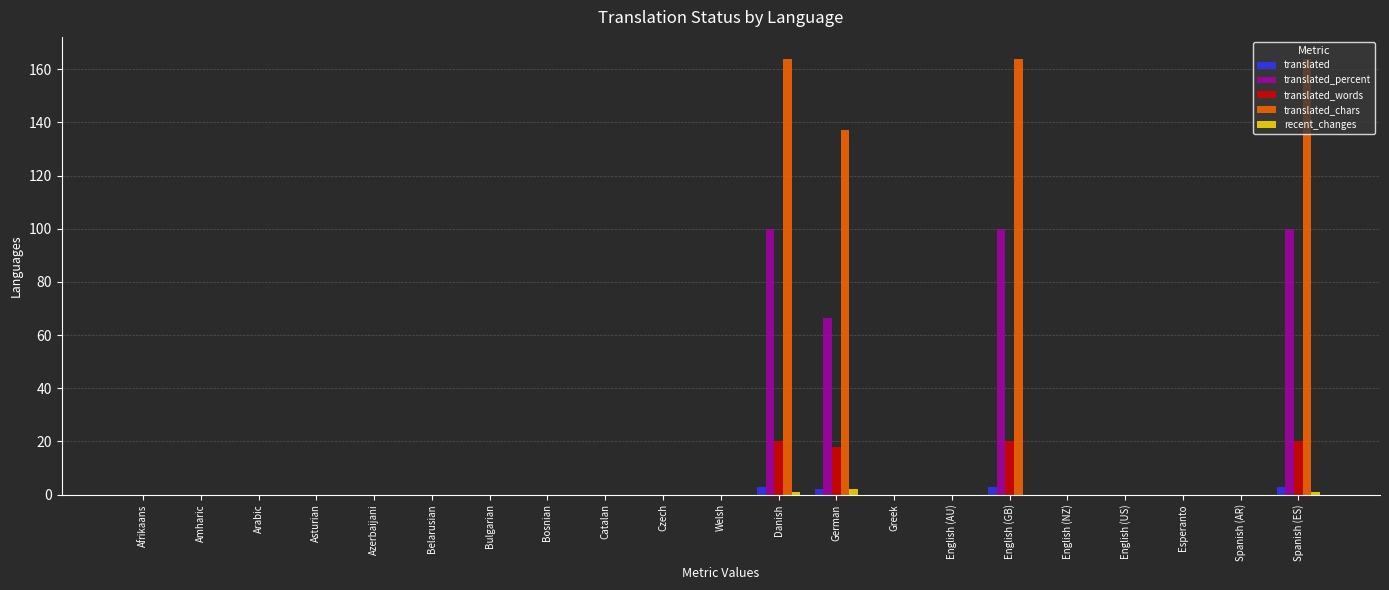

Reading left to right, list all the values displayed in this chart.

translated: Afrikaans=0.0	Amharic=0.0	Arabic=0.0	Asturian=0.0	Azerbaijani=0.0	Belarusian=0.0	Bulgarian=0.0	Bosnian=0.0	Catalan=0.0	Czech=0.0	Welsh=0.0	Danish=3.0	German=2.0	Greek=0.0	English (AU)=0.0	English (GB)=3.0	English (NZ)=0.0	English (US)=0.0	Esperanto=0.0	Spanish (AR)=0.0	Spanish (ES)=3.0
translated_percent: Afrikaans=0.0	Amharic=0.0	Arabic=0.0	Asturian=0.0	Azerbaijani=0.0	Belarusian=0.0	Bulgarian=0.0	Bosnian=0.0	Catalan=0.0	Czech=0.0	Welsh=0.0	Danish=100.0	German=66.6	Greek=0.0	English (AU)=0.0	English (GB)=100.0	English (NZ)=0.0	English (US)=0.0	Esperanto=0.0	Spanish (AR)=0.0	Spanish (ES)=100.0
translated_words: Afrikaans=0.0	Amharic=0.0	Arabic=0.0	Asturian=0.0	Azerbaijani=0.0	Belarusian=0.0	Bulgarian=0.0	Bosnian=0.0	Catalan=0.0	Czech=0.0	Welsh=0.0	Danish=20.0	German=18.0	Greek=0.0	English (AU)=0.0	English (GB)=20.0	English (NZ)=0.0	English (US)=0.0	Esperanto=0.0	Spanish (AR)=0.0	Spanish (ES)=20.0
translated_chars: Afrikaans=0.0	Amharic=0.0	Arabic=0.0	Asturian=0.0	Azerbaijani=0.0	Belarusian=0.0	Bulgarian=0.0	Bosnian=0.0	Catalan=0.0	Czech=0.0	Welsh=0.0	Danish=164.0	German=137.0	Greek=0.0	English (AU)=0.0	English (GB)=164.0	English (NZ)=0.0	English (US)=0.0	Esperanto=0.0	Spanish (AR)=0.0	Spanish (ES)=164.0
recent_changes: Afrikaans=0.0	Amharic=0.0	Arabic=0.0	Asturian=0.0	Azerbaijani=0.0	Belarusian=0.0	Bulgarian=0.0	Bosnian=0.0	Catalan=0.0	Czech=0.0	Welsh=0.0	Danish=1.0	German=2.0	Greek=0.0	English (AU)=0.0	English (GB)=0.0	English (NZ)=0.0	English (US)=0.0	Esperanto=0.0	Spanish (AR)=0.0	Spanish (ES)=1.0